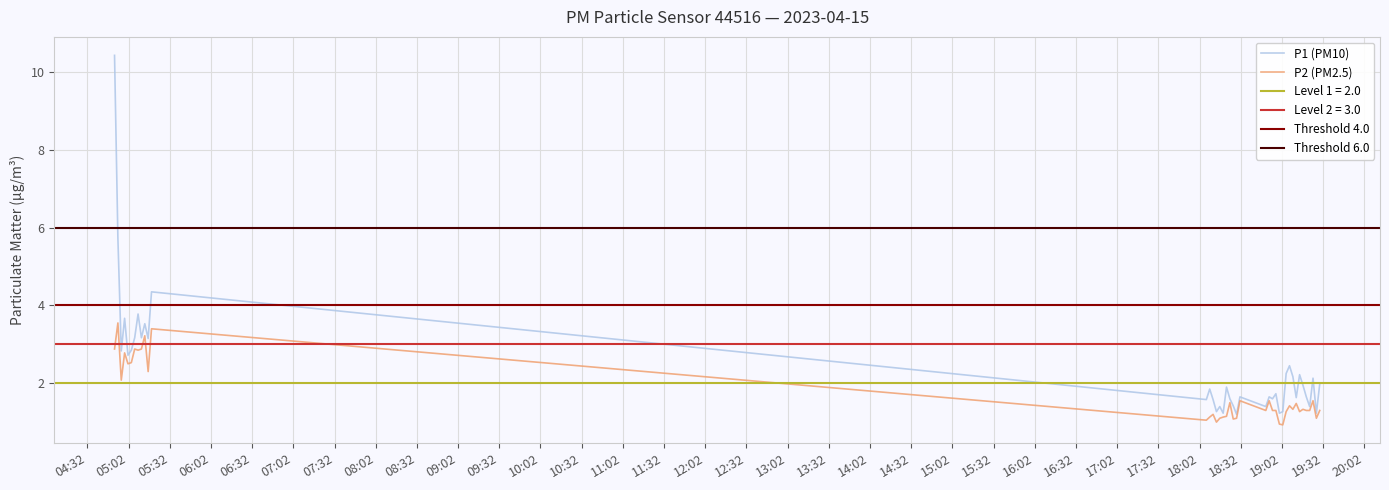

At which category does P2 reach its first local peak?

2023-04-15T04:54:15